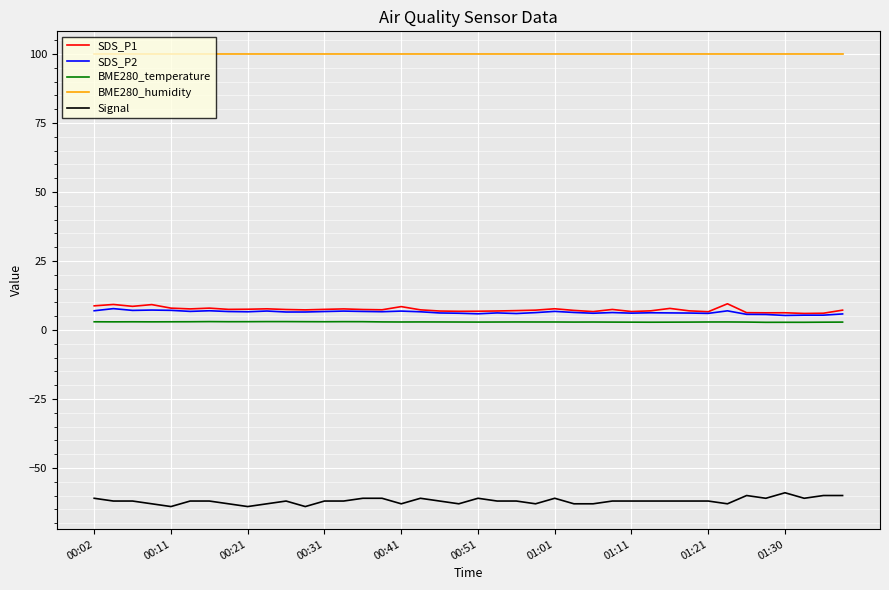

What is the highest value of the BME280_humidity series?

100.0